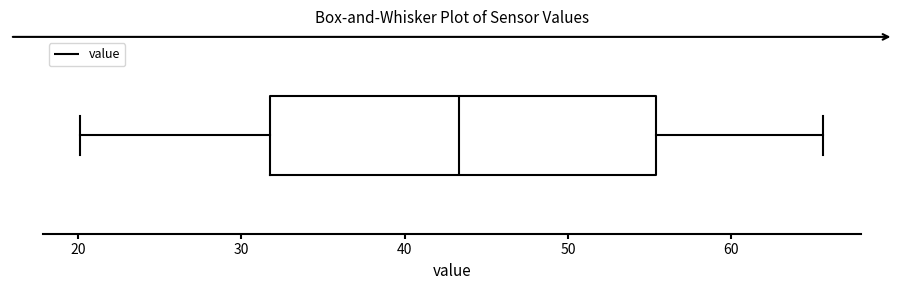

Read this box plot against the x-axis: the position of the median line, the range covered by the box, and the ends of both whiskers. The values are not printed on the chart, so give them approximately, as read against the axis.

median 43, box 32 to 55, whiskers 20 to 66